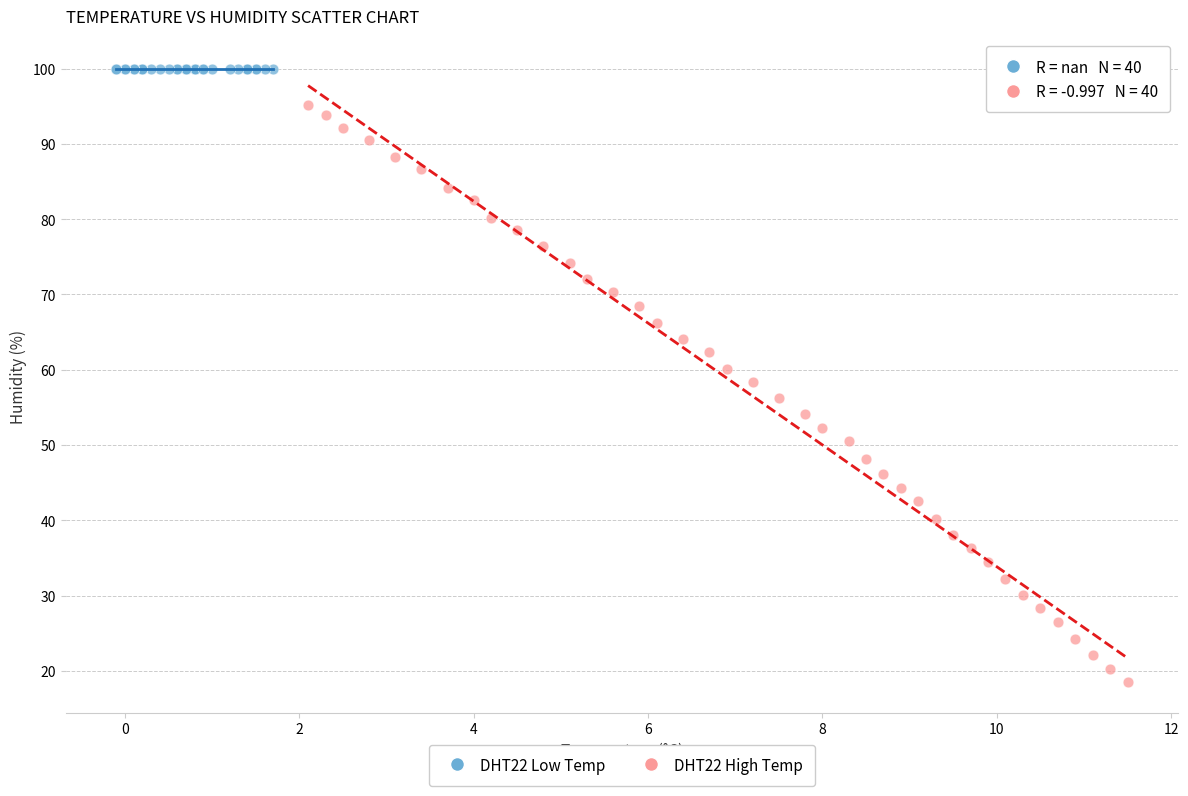

Which series reaches the maximum Y coordinate?

DHT22 Low Temp